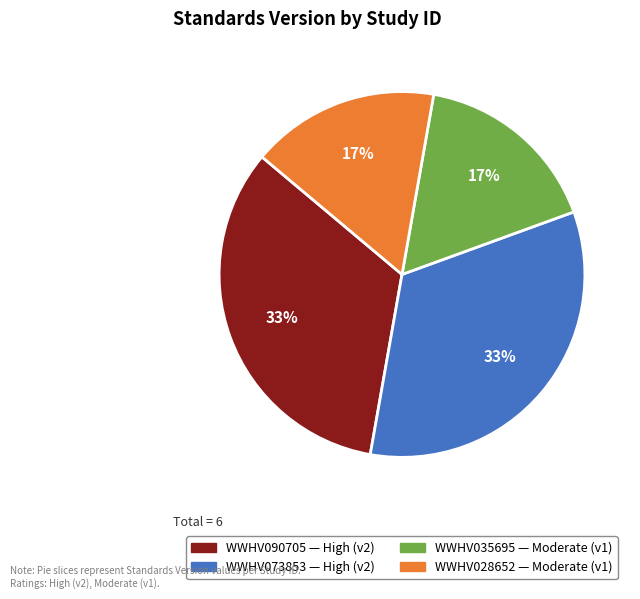

Combined, do WWHV073853 and WWHV090705 account for over 50%?

Yes